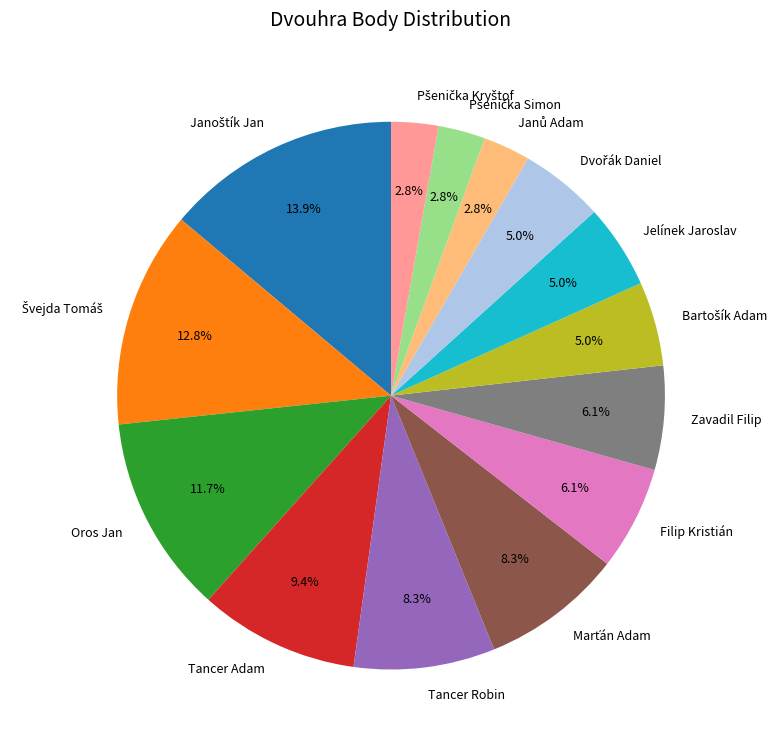

Does any single category account for the majority?

No